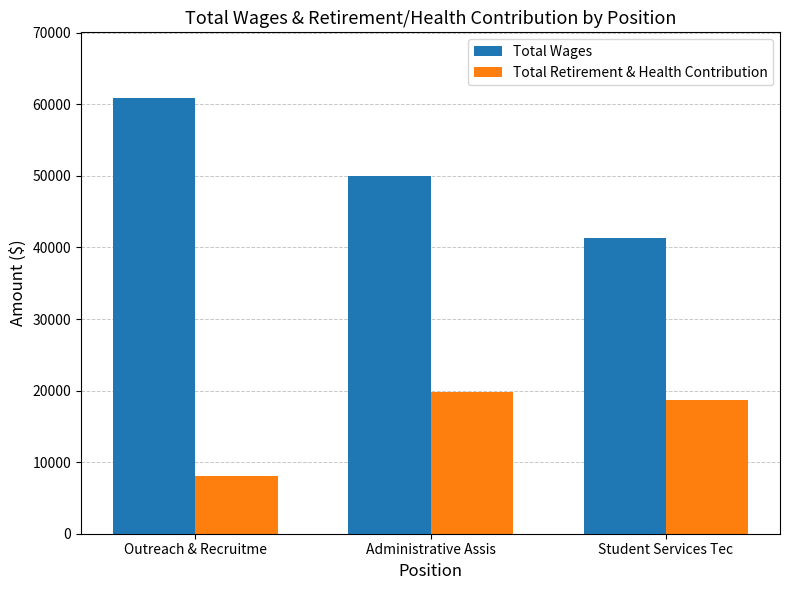

What is the value of the Total Retirement & Health Contribution bar at the 3rd from the left?

18676